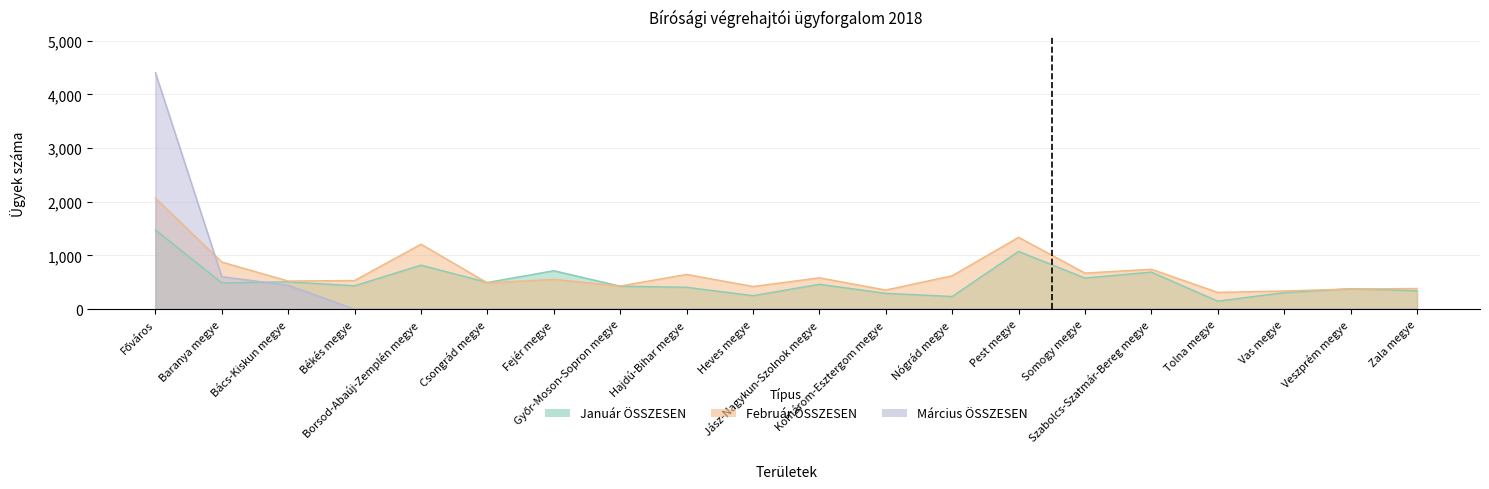

What is the maximum value shown in the chart?

4404